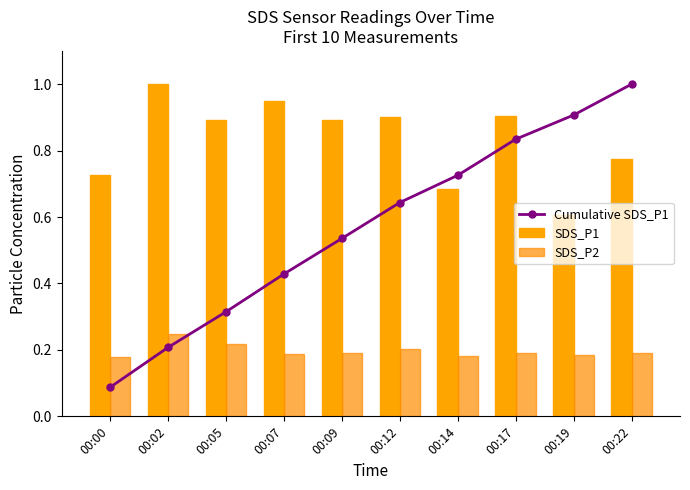

Which category has the lowest value in the SDS_P2 series?

00:00